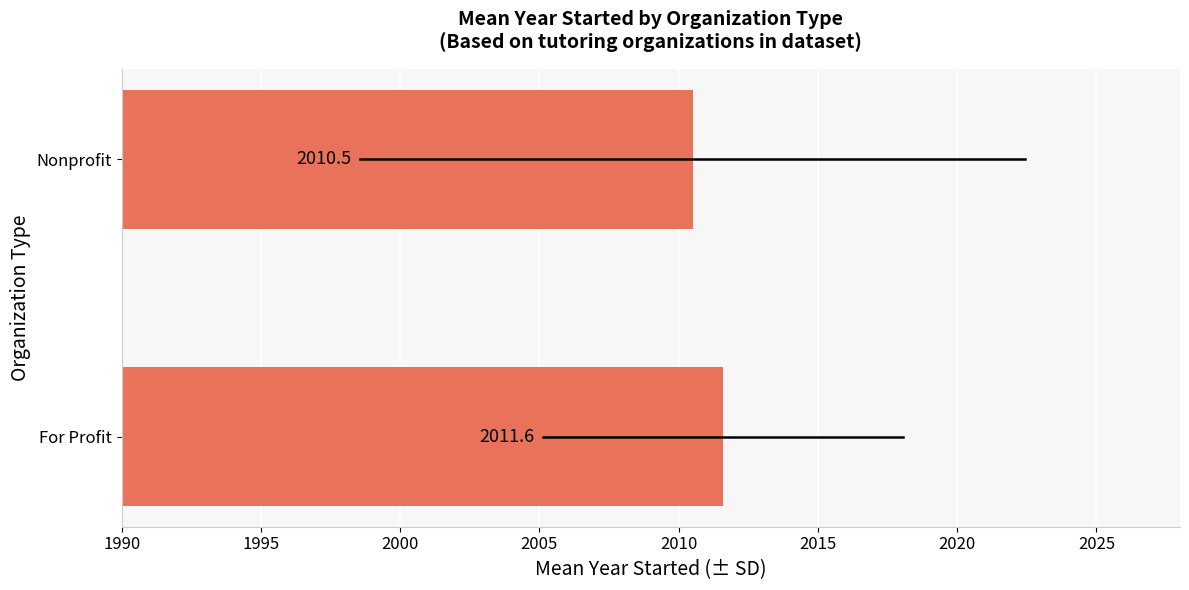

What is the smallest value displayed?

2010.5